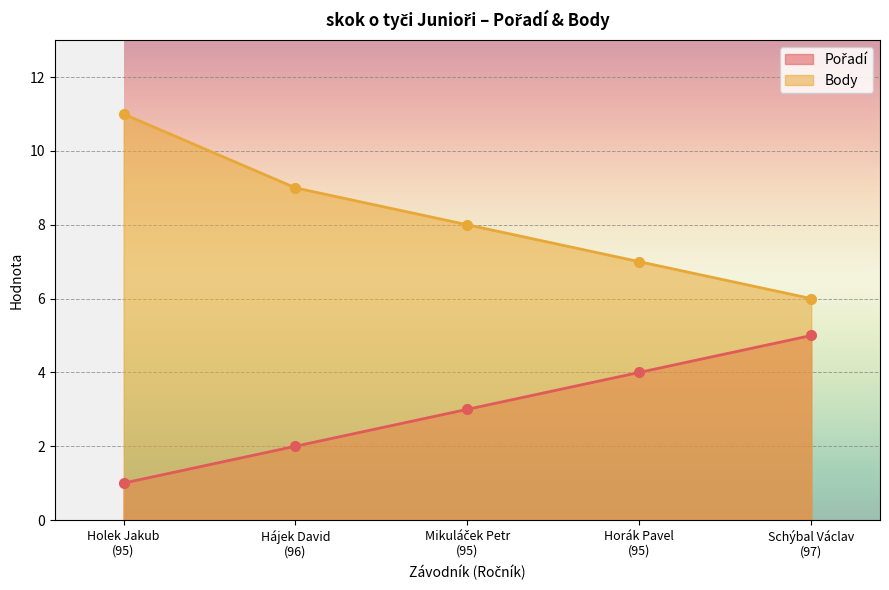

List the series in order of their peak value, highest first.

Body, Pořadí